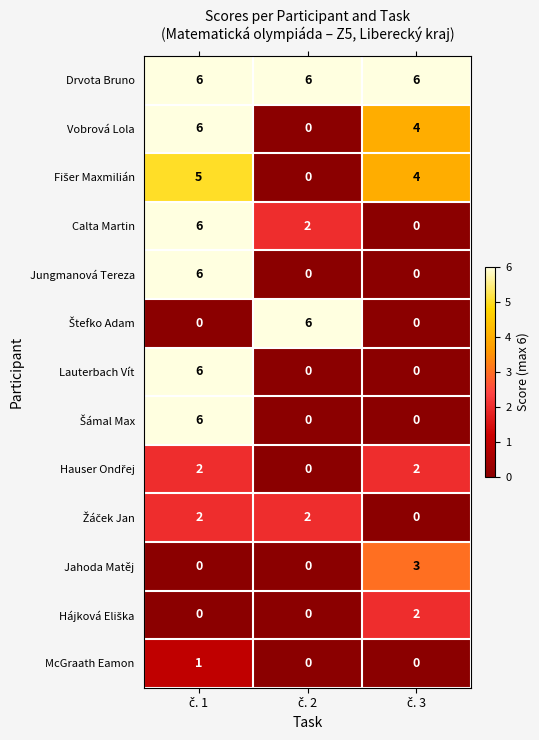

What is the sum of all Lauterbach Vít values?

6